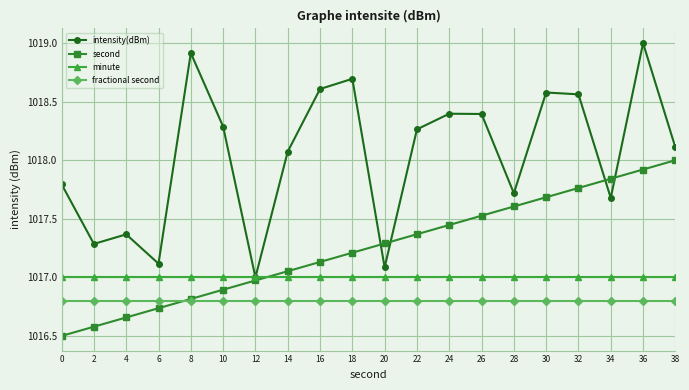

The minute series shows 654.0 at 24. True or false?

False